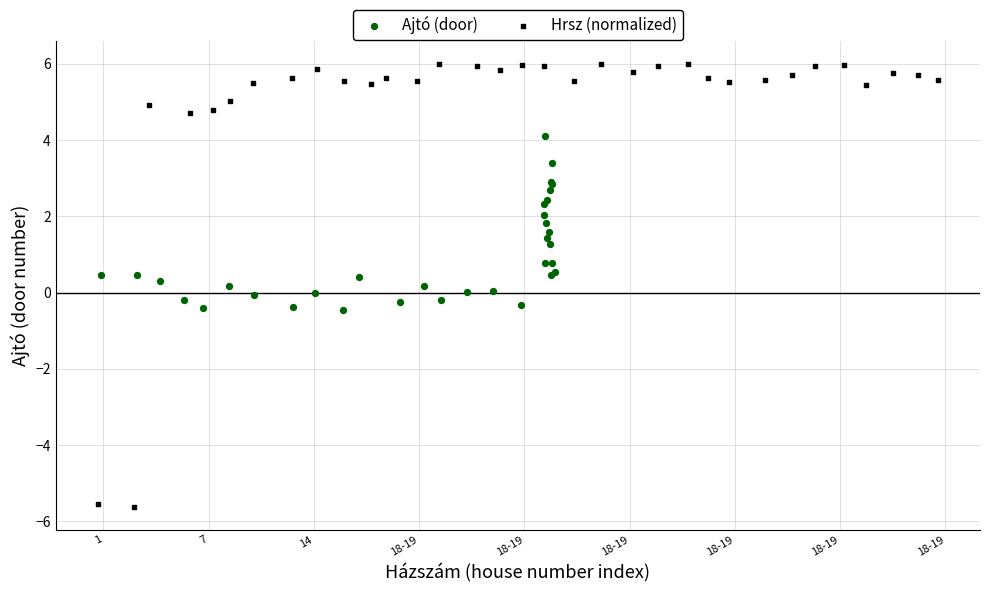

Which series reaches the minimum Y coordinate?

Hrsz (normalized)